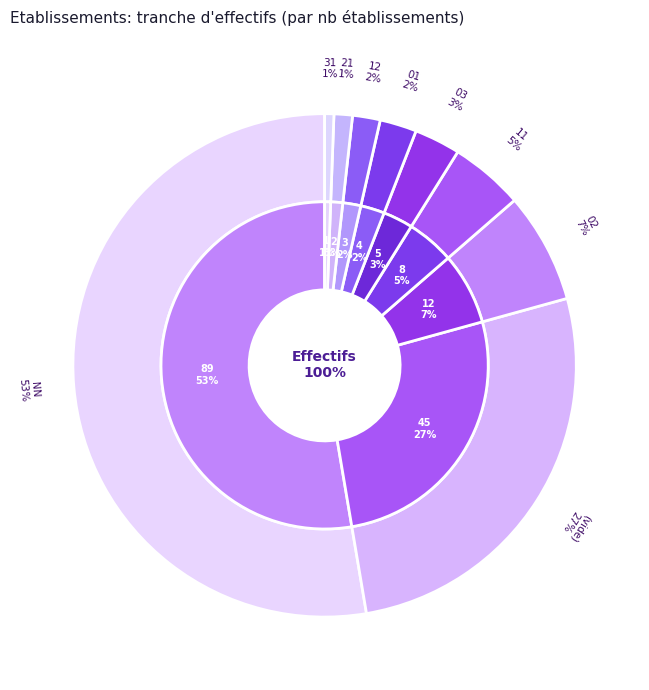

True or false: NN accounts for 1% of the total.

False